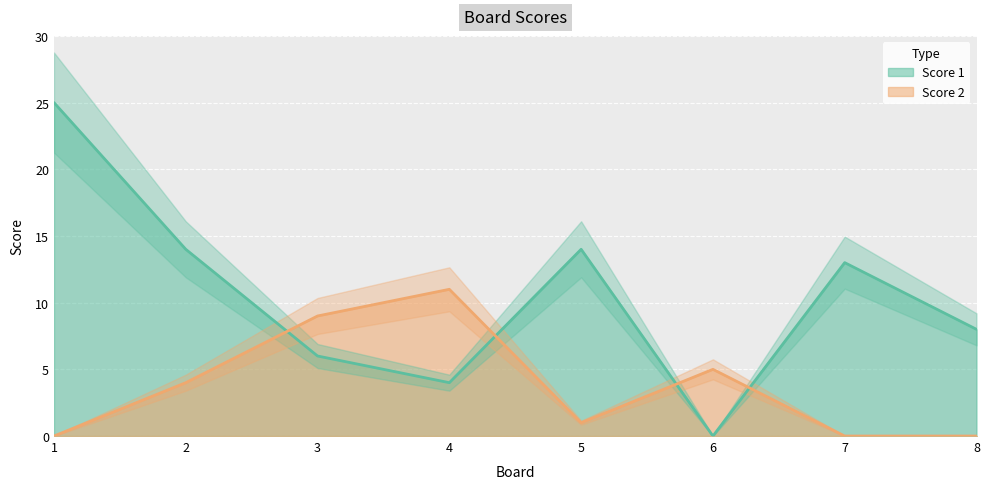

What is the difference between the maximum and second lowest values in the Score 2 series?

11